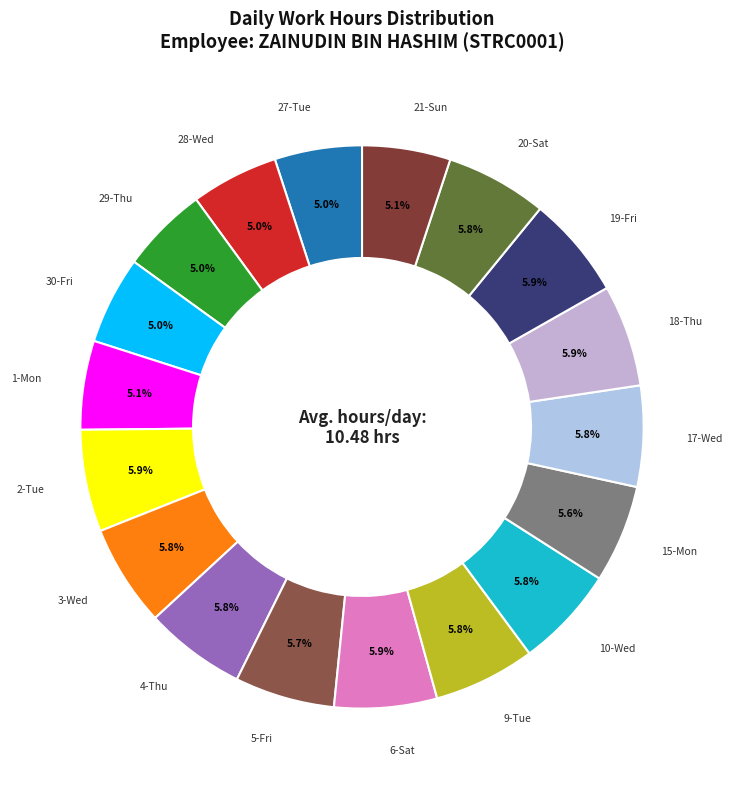

Count the number of slices in the pie.

18